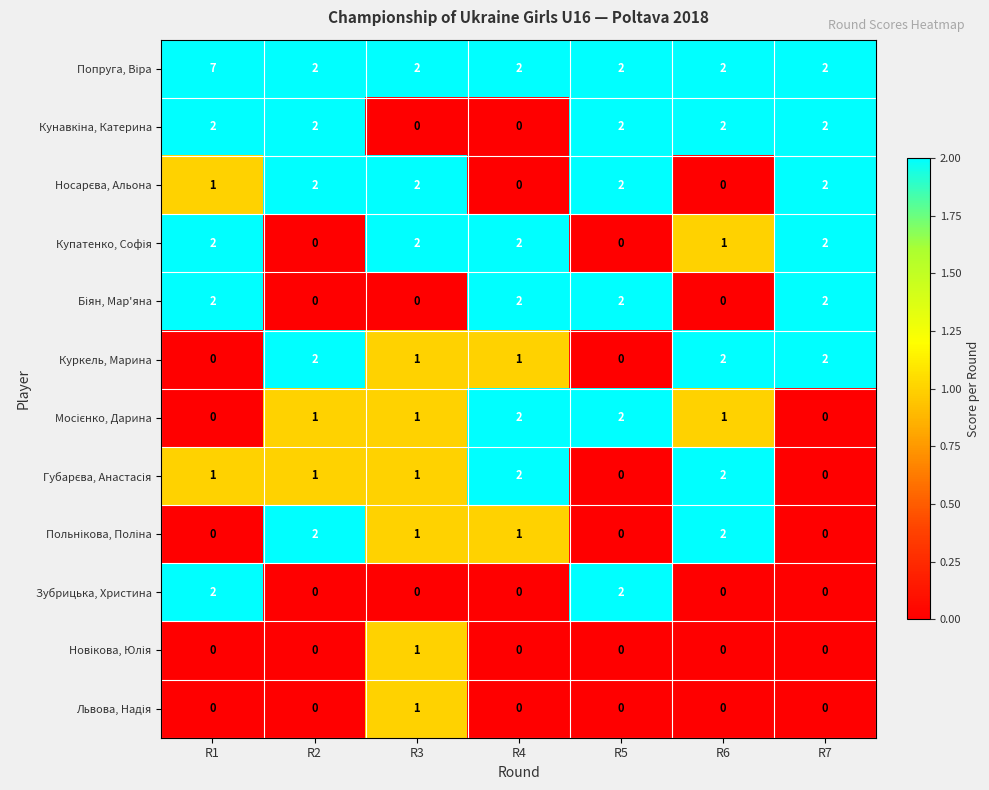

What is the maximum value shown in the chart?

7